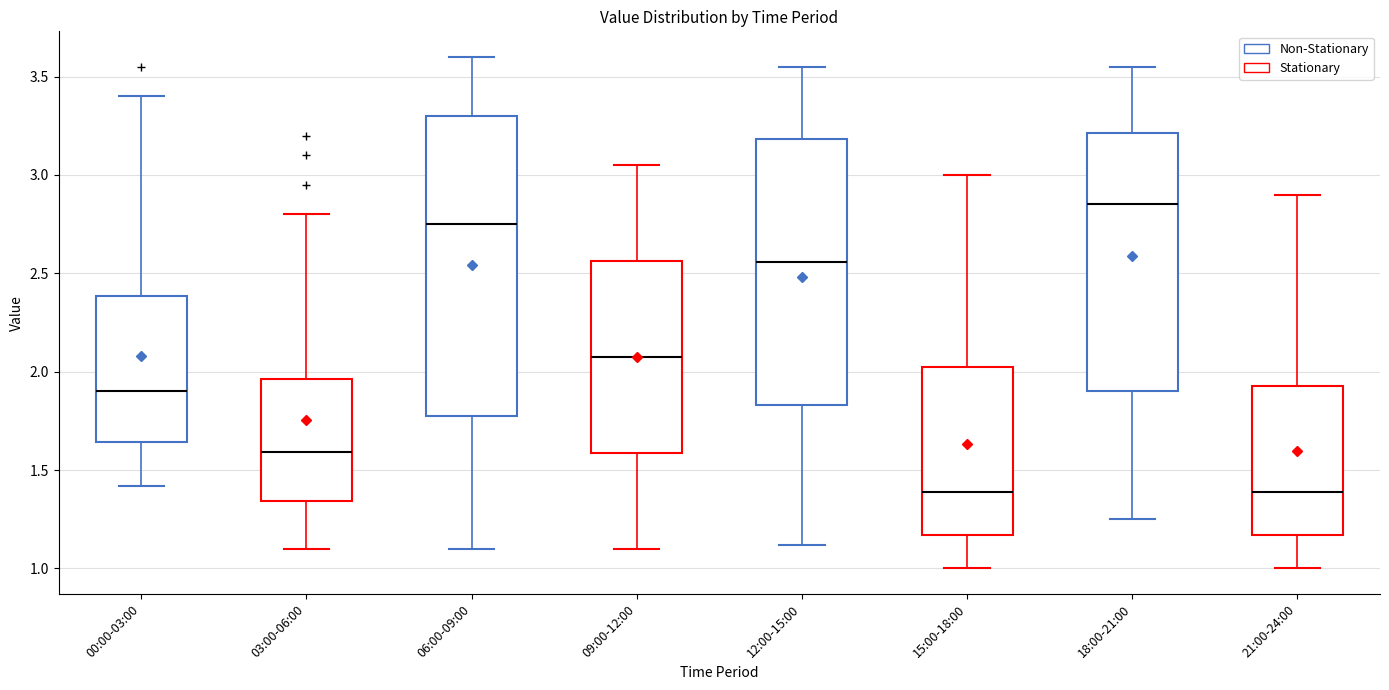

Comparing the boxes themselves (not the whiskers), which one is the tallest?

06:00-09:00